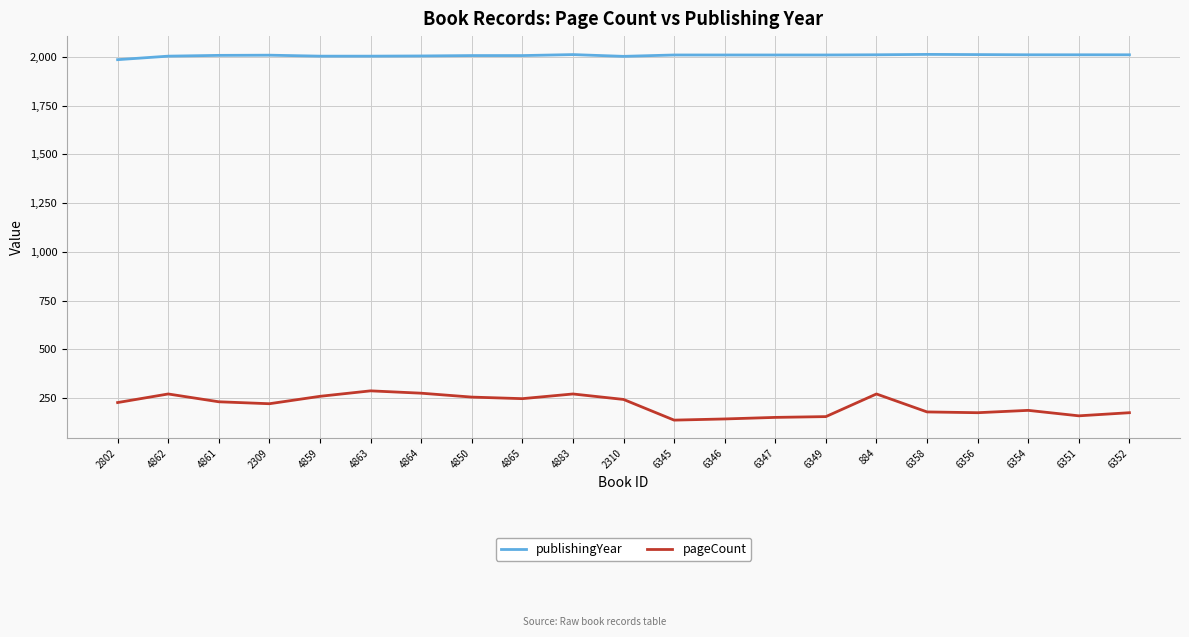

Is this an area chart (filled region under the line)?

No